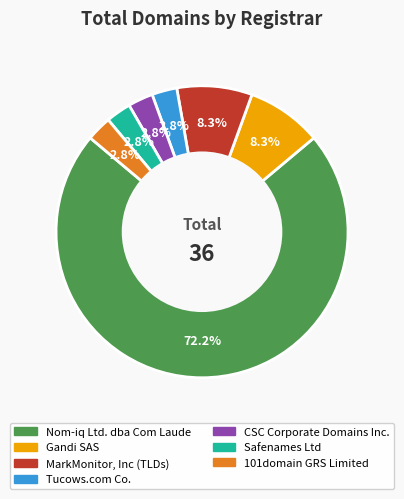

To the nearest percent, what portion does Gandi SAS represent?

8%